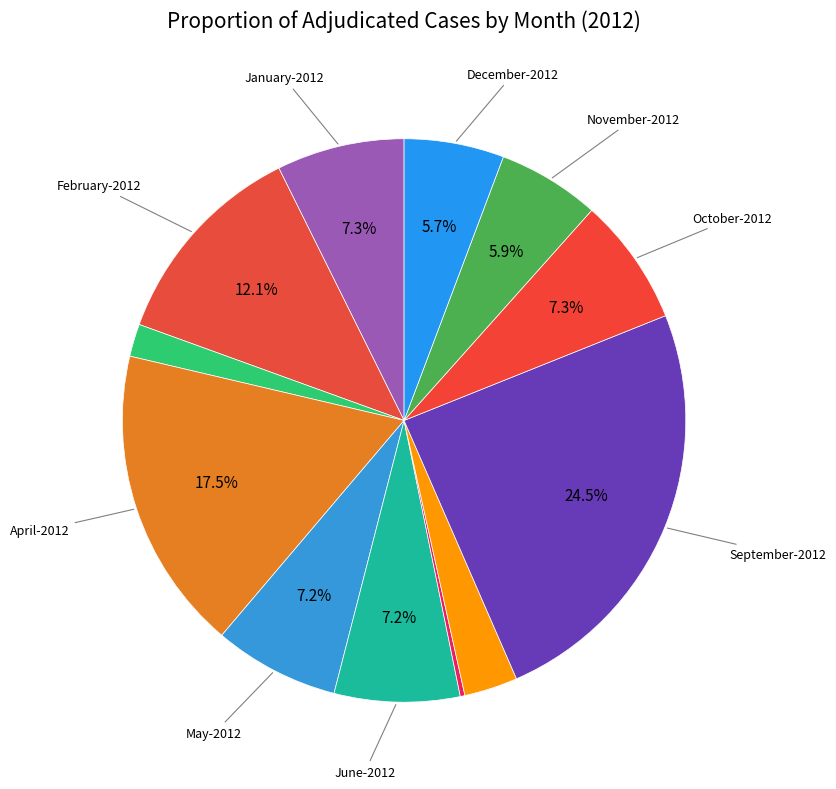

What is the largest slice in the pie chart?

September-2012